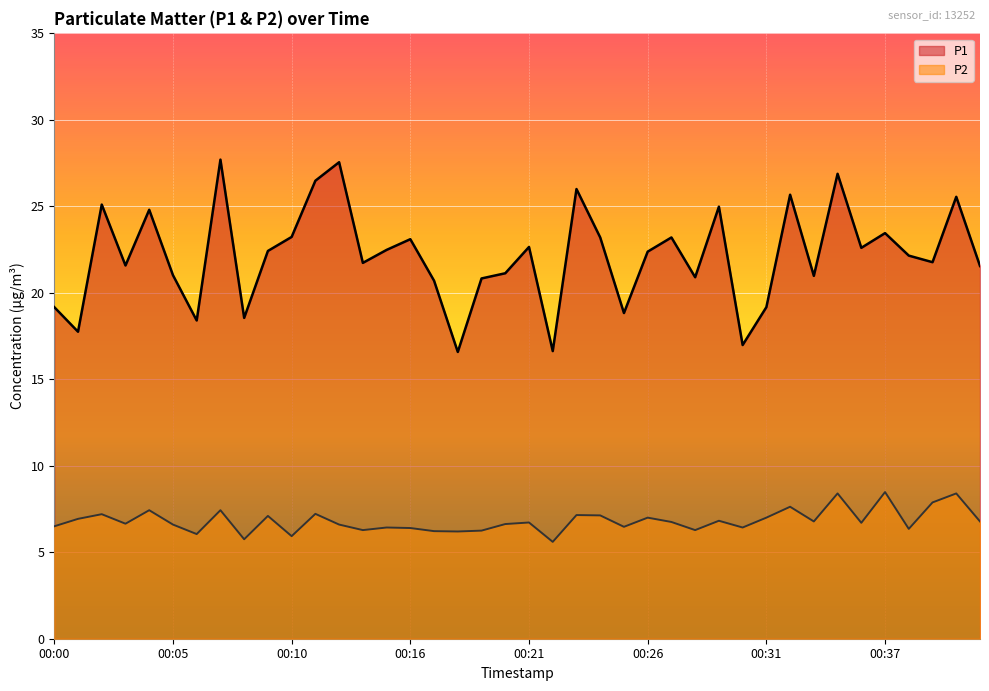

True or false: P1 and P2 intersect in this chart.

False